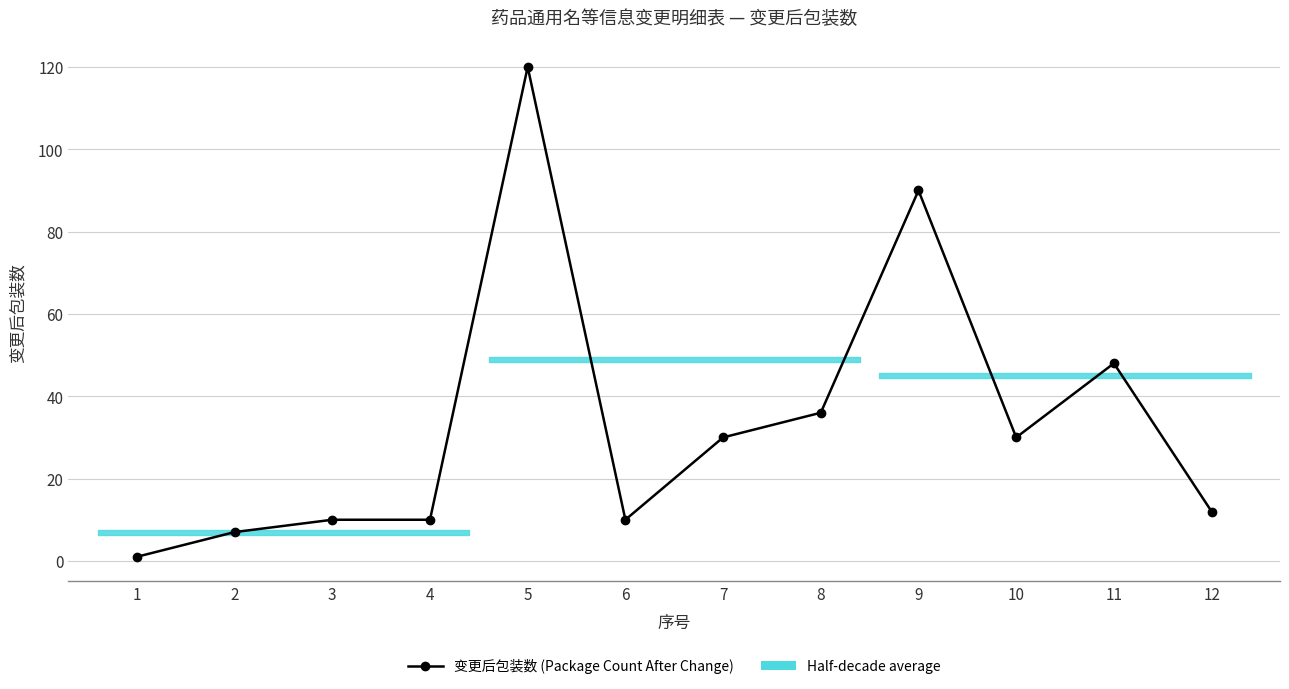

What is the approximate value at 1?

1